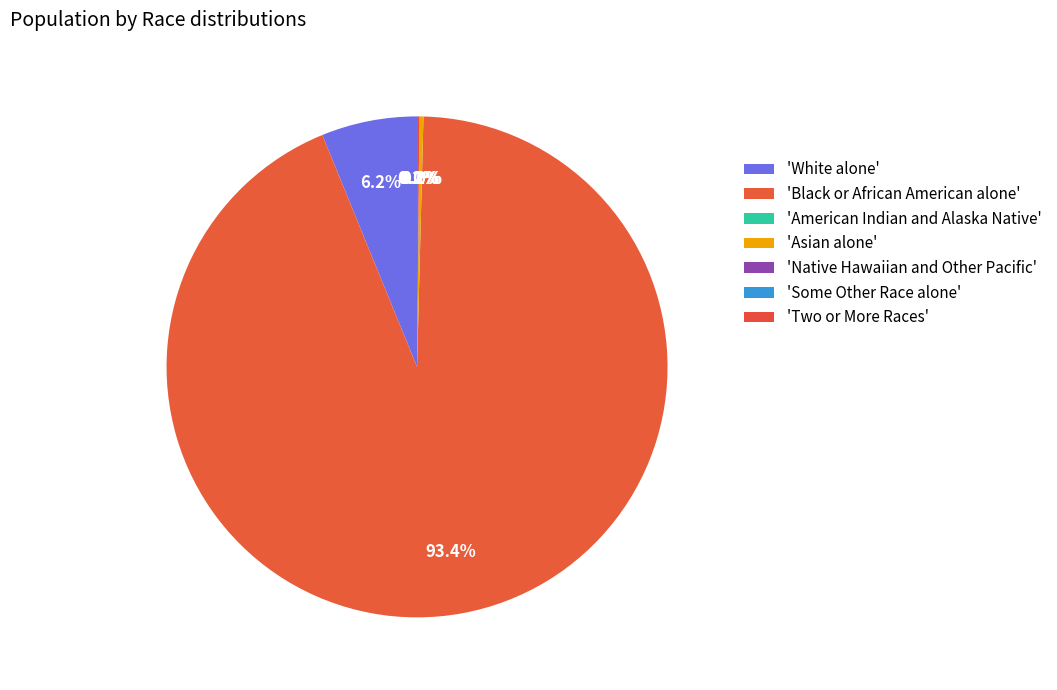

How many segments does this pie chart have?

7